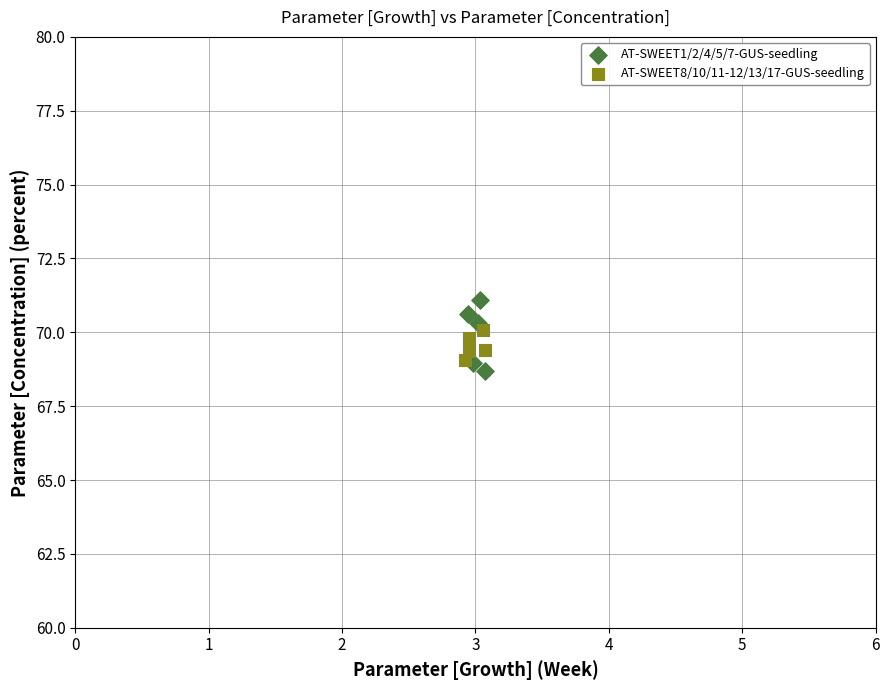

Which series contains the highest Y value?

AT-SWEET1/2/4/5/7-GUS-seedling